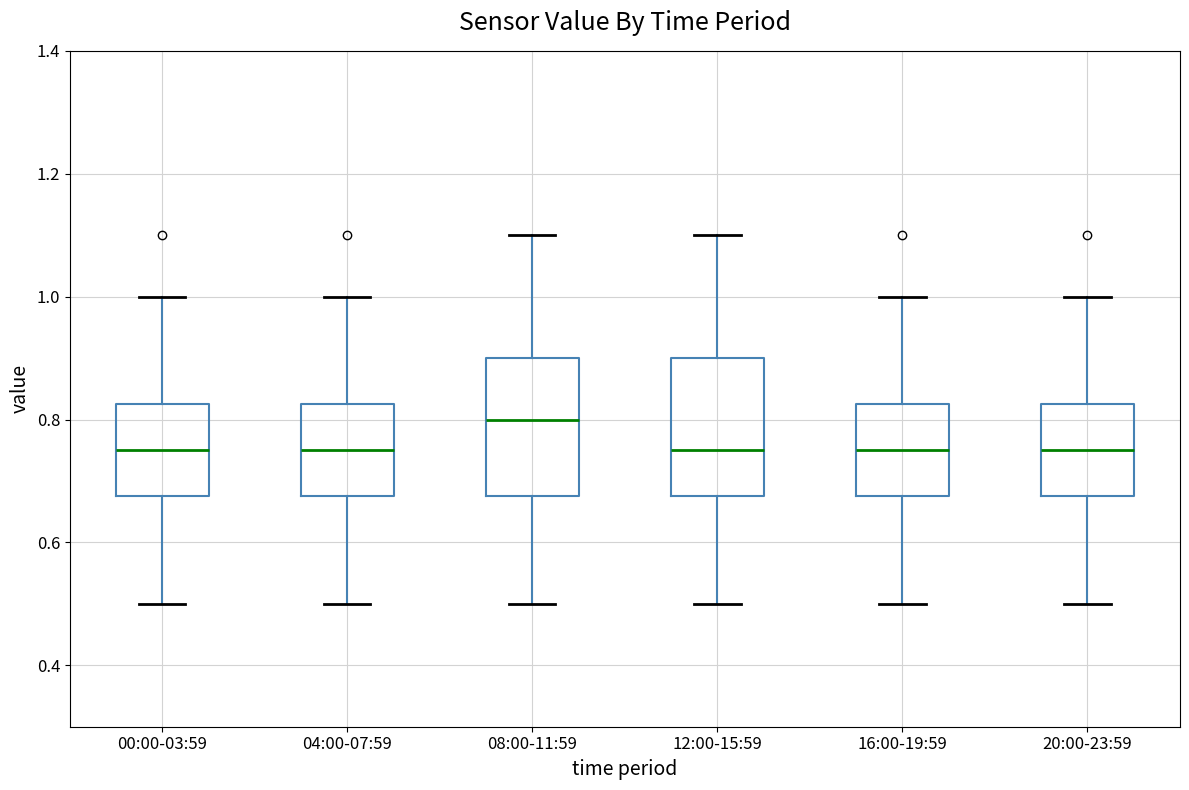

Reading left to right, read every box against the y-axis: the position of its median line, the range the box covers, and the ends of its whiskers. The values are not printed on the chart, so give them approximately, as read against the axis.

00:00-03:59: median 0.76, box 0.68 to 0.82, whiskers 0.50 to 1.00
04:00-07:59: median 0.76, box 0.68 to 0.82, whiskers 0.50 to 1.00
08:00-11:59: median 0.80, box 0.68 to 0.90, whiskers 0.50 to 1.10
12:00-15:59: median 0.76, box 0.68 to 0.90, whiskers 0.50 to 1.10
16:00-19:59: median 0.76, box 0.68 to 0.82, whiskers 0.50 to 1.00
20:00-23:59: median 0.76, box 0.68 to 0.82, whiskers 0.50 to 1.00